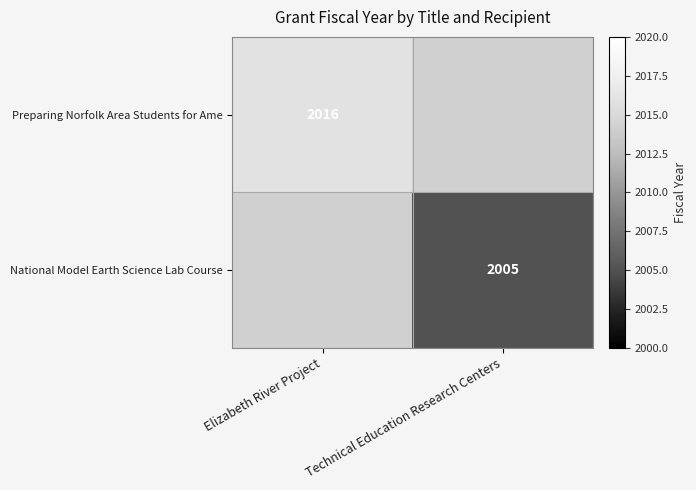

The value of Preparing Norfolk Area Students for Ame at Elizabeth River Project is 671. True or false?

False